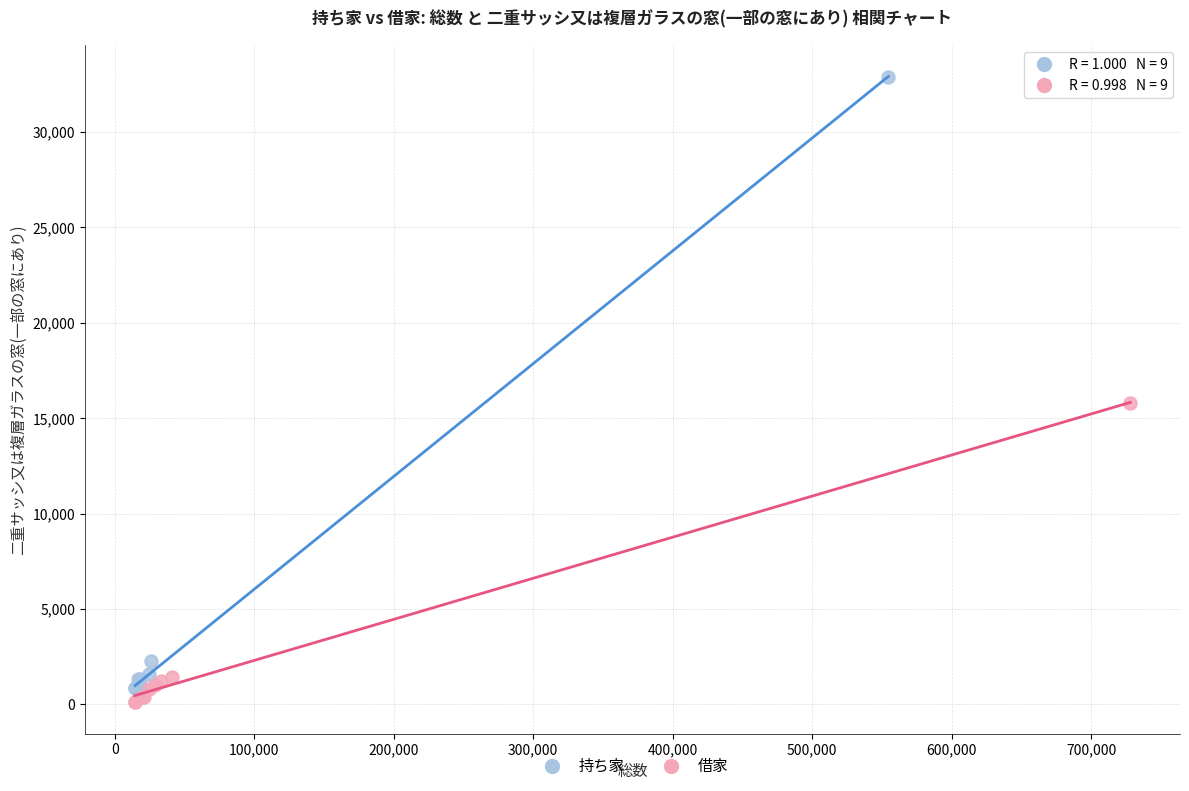

Which series reaches the minimum Y coordinate?

借家